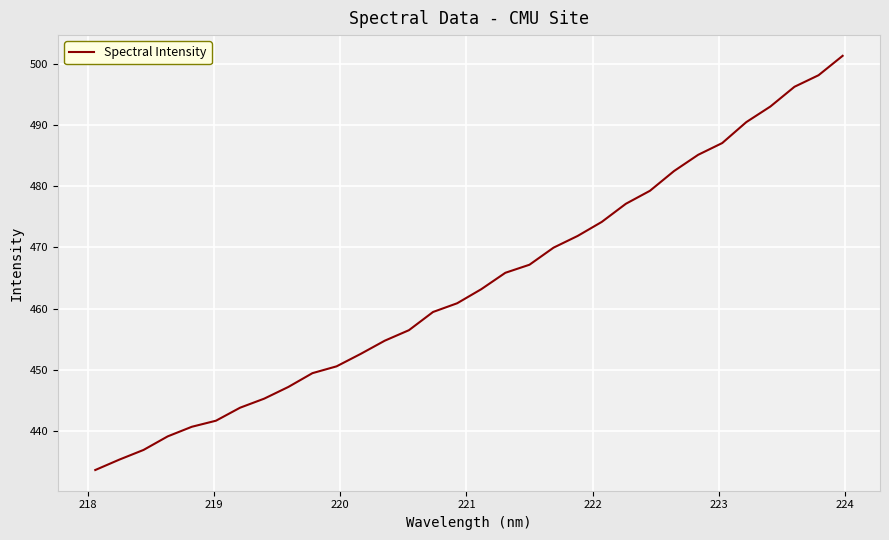

What is the difference between the maximum and minimum values?

67.8